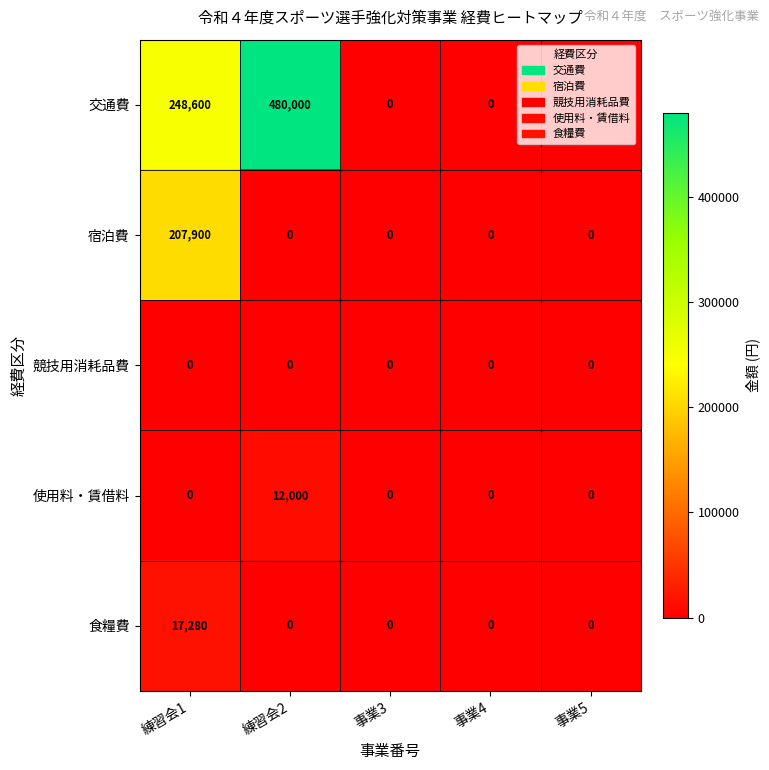

At which category is the sum across all series the highest?

練習会2